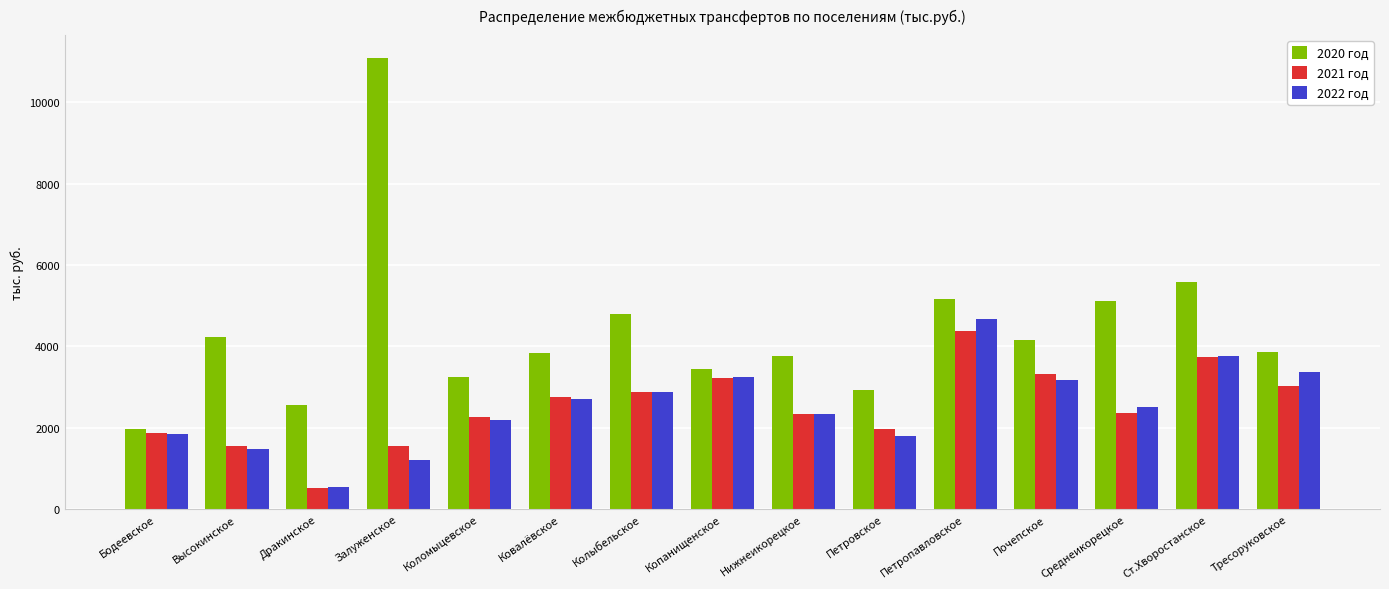

What is the difference between the maximum and second lowest values in the 2022 год series?

3455.8